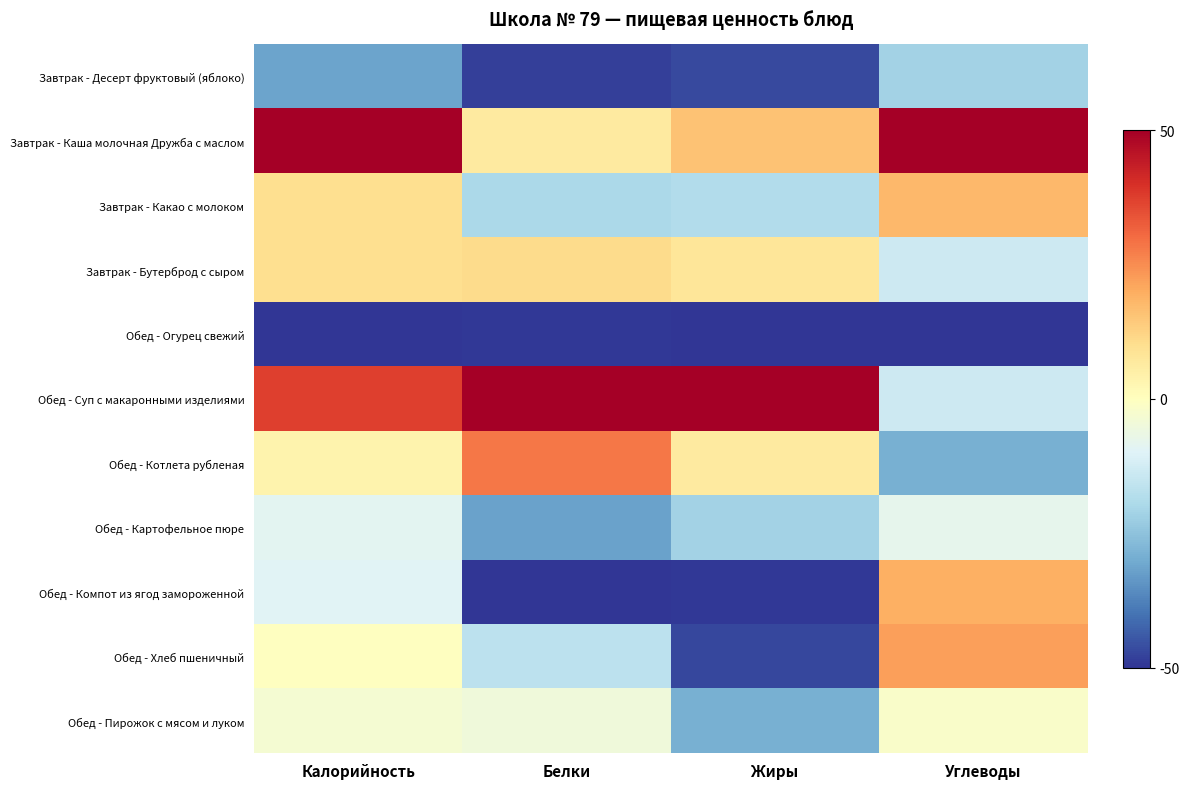

Which category has the highest value across all series?

Калорийность